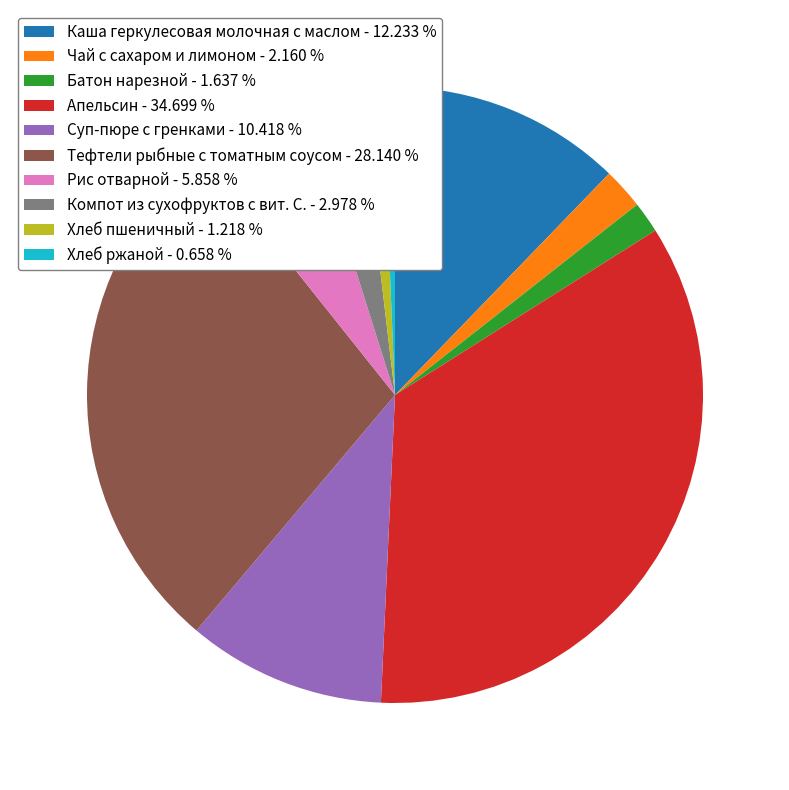

True or false: Каша геркулесовая молочная с маслом accounts for 12% of the total.

True